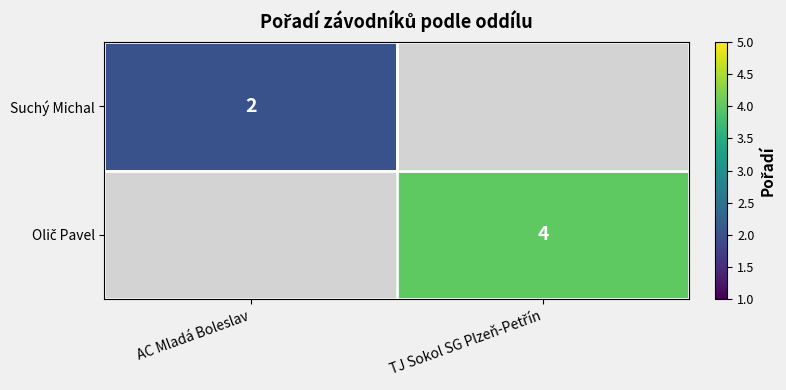

List the series in order of their overall mean, lowest first.

Suchý Michal, Olič Pavel